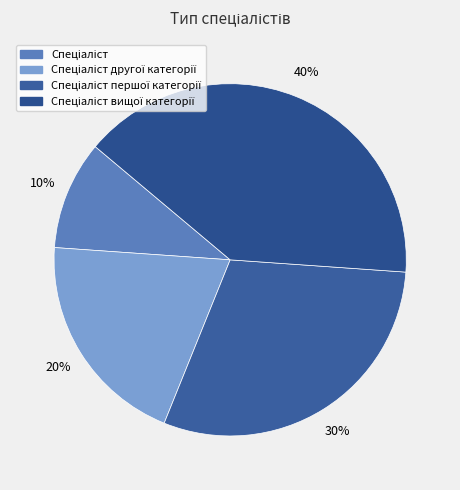

What percentage is NOT represented by Спеціаліст першої категорії?

70.0%